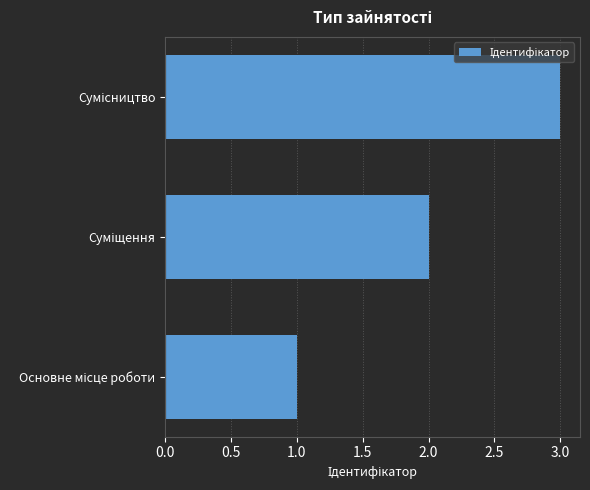

What is the sum of all values?

6